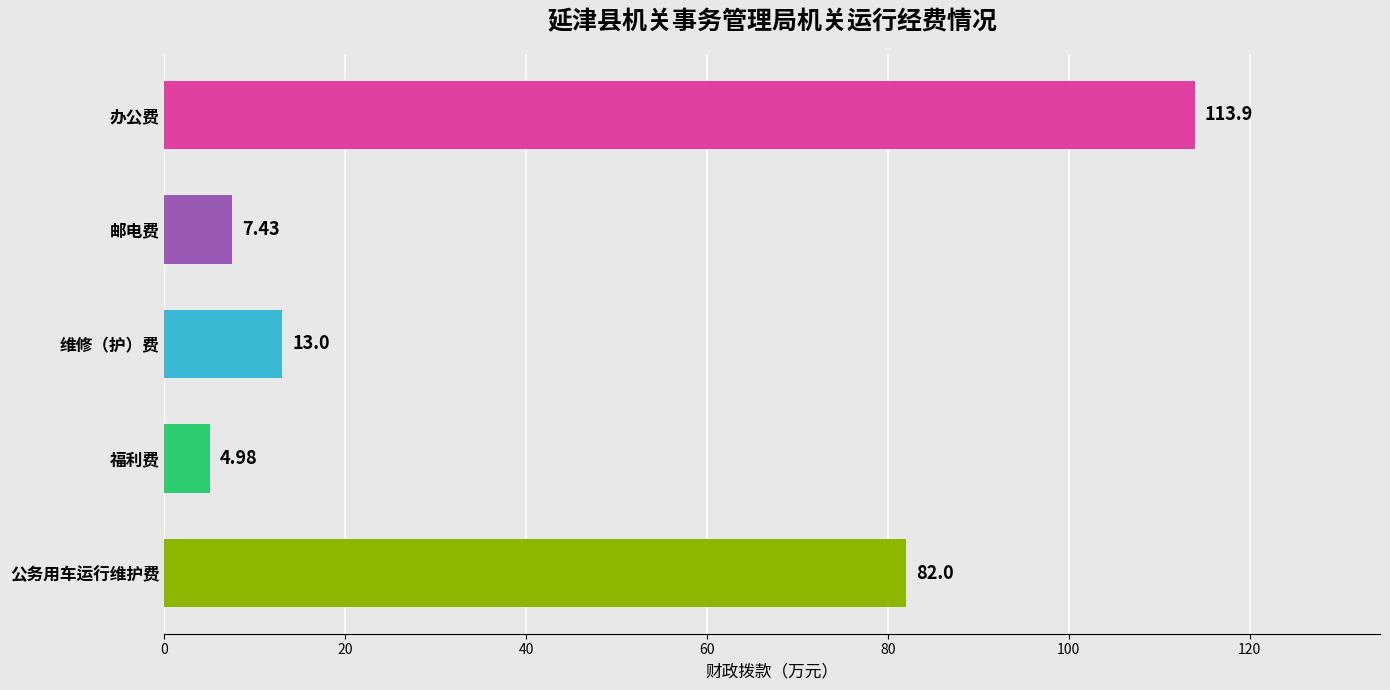

Where is the data nearest to the value 59?

公务用车运行维护费